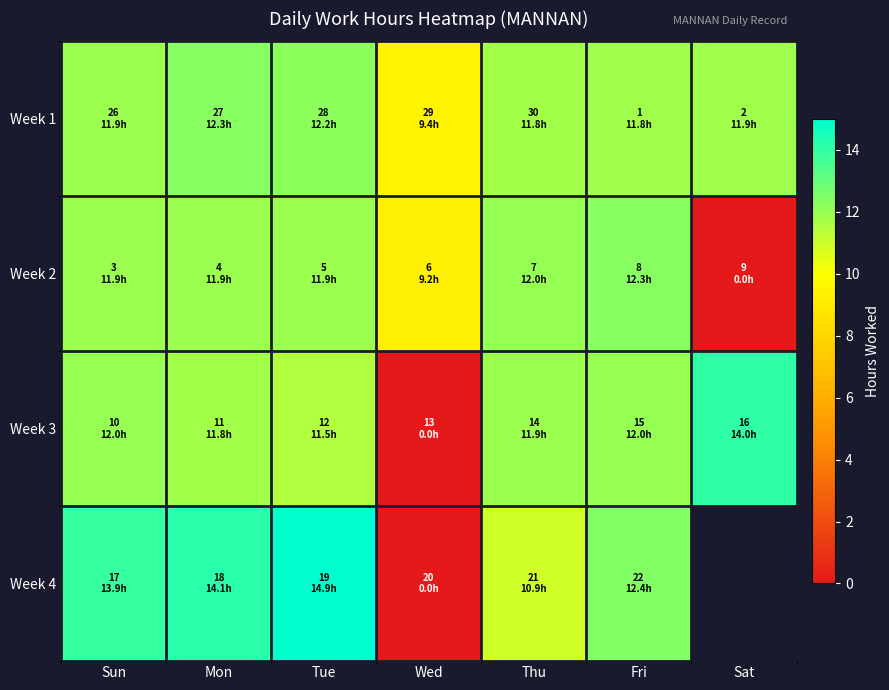

The Week 2 series shows 5.8 at Fri. True or false?

False